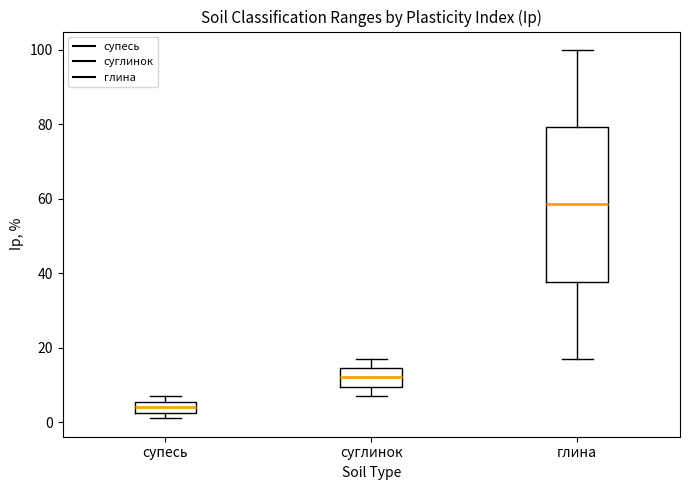

Which box is the tallest, from its lower edge to its upper edge?

глина